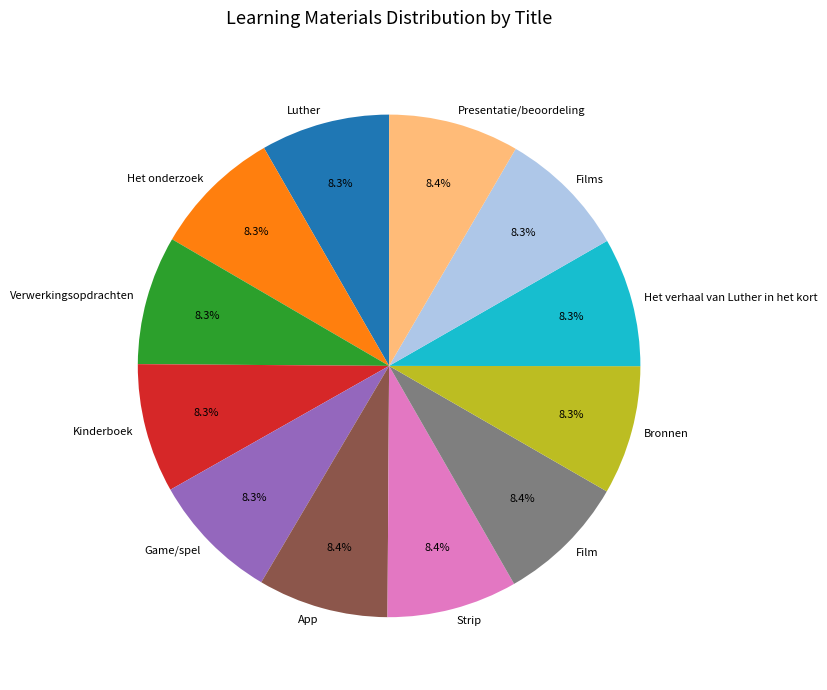

Does Kinderboek represent more than half of the total?

No